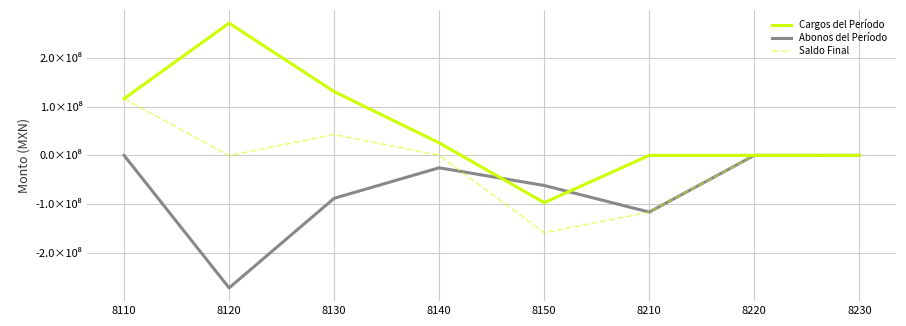

Does the chart display data point markers on the line(s)?

No